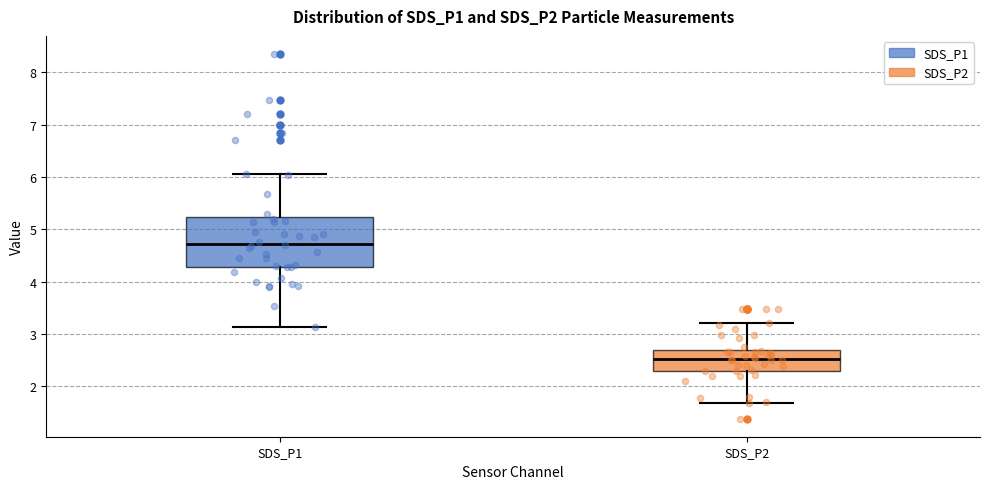

Reading left to right, read every box against the y-axis: the position of its median line, the range the box covers, and the ends of its whiskers. The values are not printed on the chart, so give them approximately, as read against the axis.

SDS_P1: median 4.7, box 4.3 to 5.2, whiskers 3.1 to 6.1
SDS_P2: median 2.5, box 2.3 to 2.7, whiskers 1.7 to 3.2